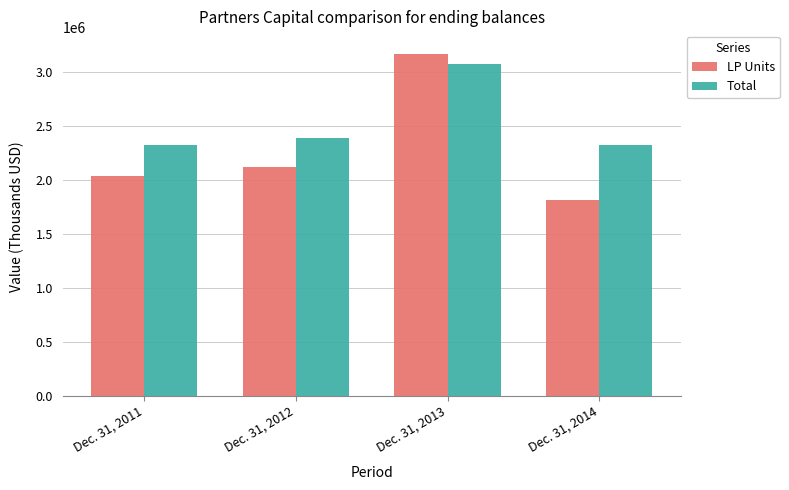

Read the Total value at Dec. 31, 2014.

2323957